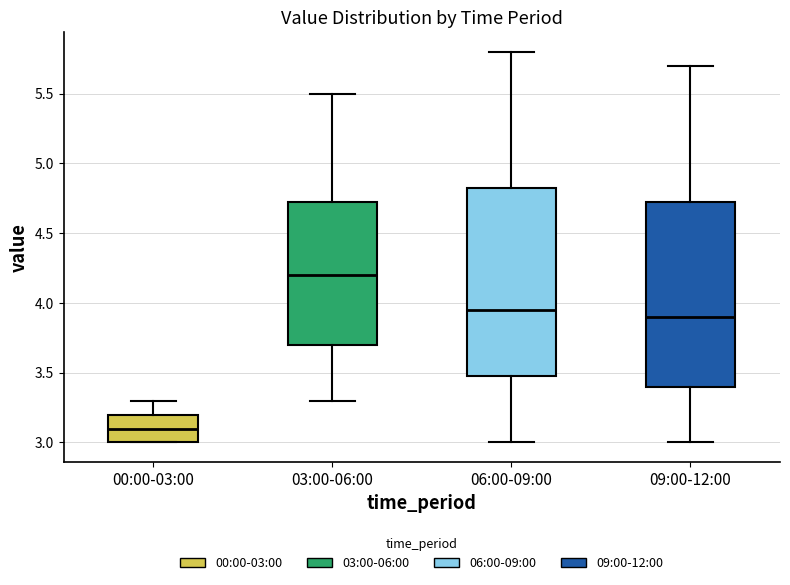

Reading left to right, transcribe this box plot: for each box, give where its median line is, the range the box spans, and where its two whiskers end, as read against the y-axis. The values are not printed on the chart, so give them approximately, as read against the axis.

00:00-03:00: median 3.10, box 3.00 to 3.20, whiskers 3.00 to 3.30
03:00-06:00: median 4.20, box 3.70 to 4.75, whiskers 3.30 to 5.50
06:00-09:00: median 3.95, box 3.50 to 4.85, whiskers 3.00 to 5.80
09:00-12:00: median 3.90, box 3.40 to 4.75, whiskers 3.00 to 5.70